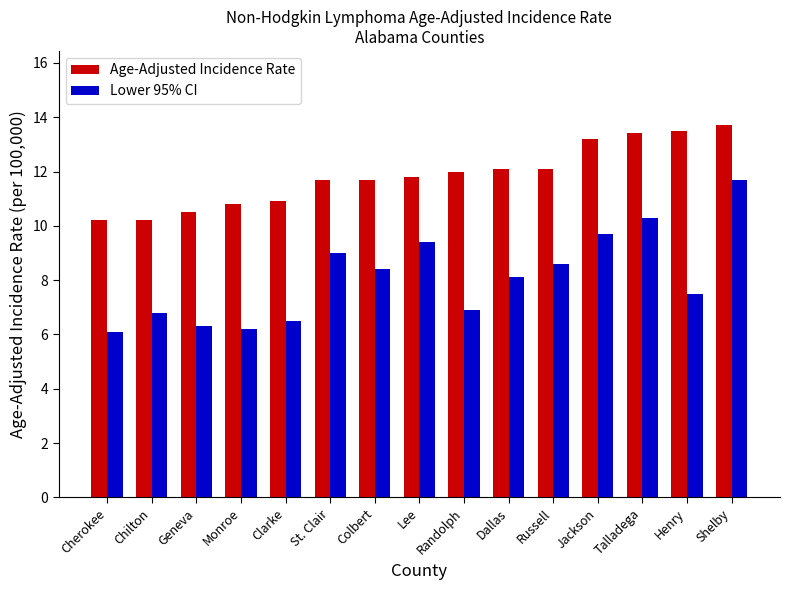

How many data points in Age-Adjusted Incidence Rate are above 11?

10